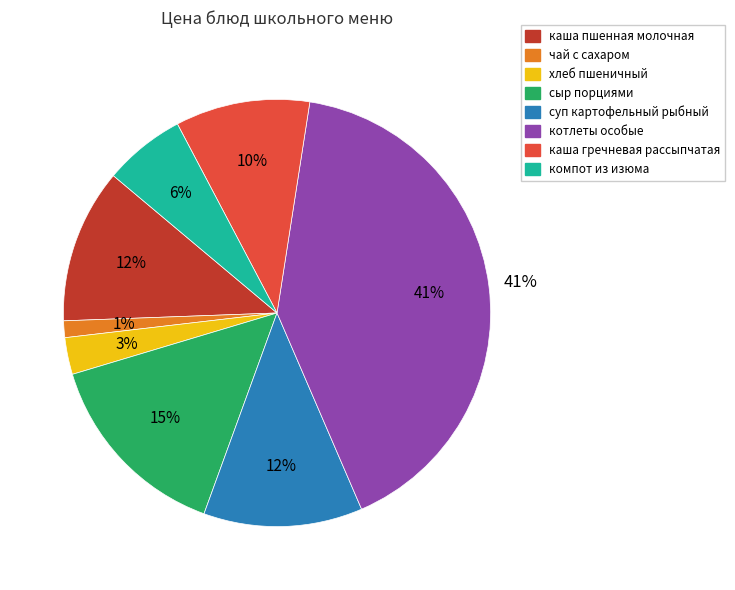

Does каша гречневая рассыпчатая represent more than half of the total?

No